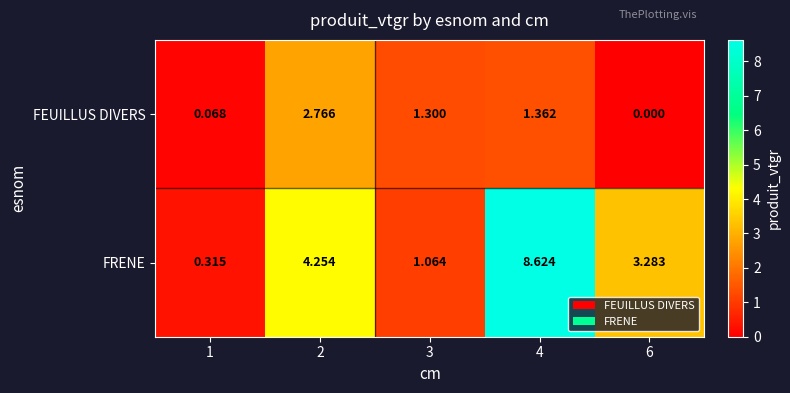

Which series has the largest range (max minus min)?

FRENE